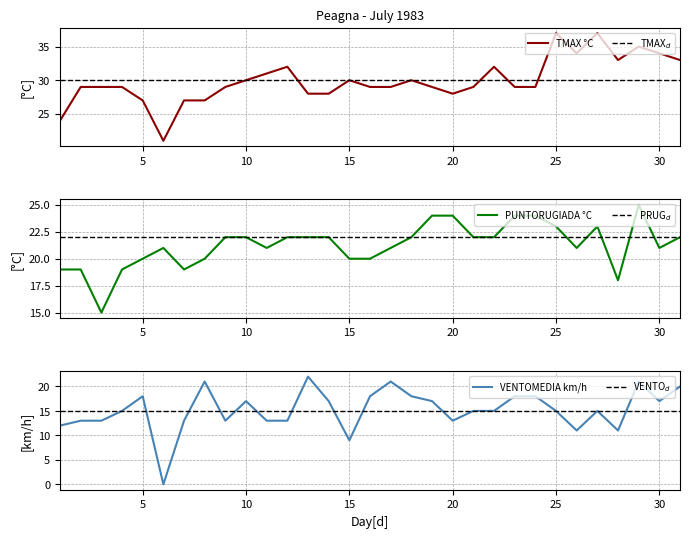

What is the difference between the maximum and minimum values in the VENTOMEDIA series?

22